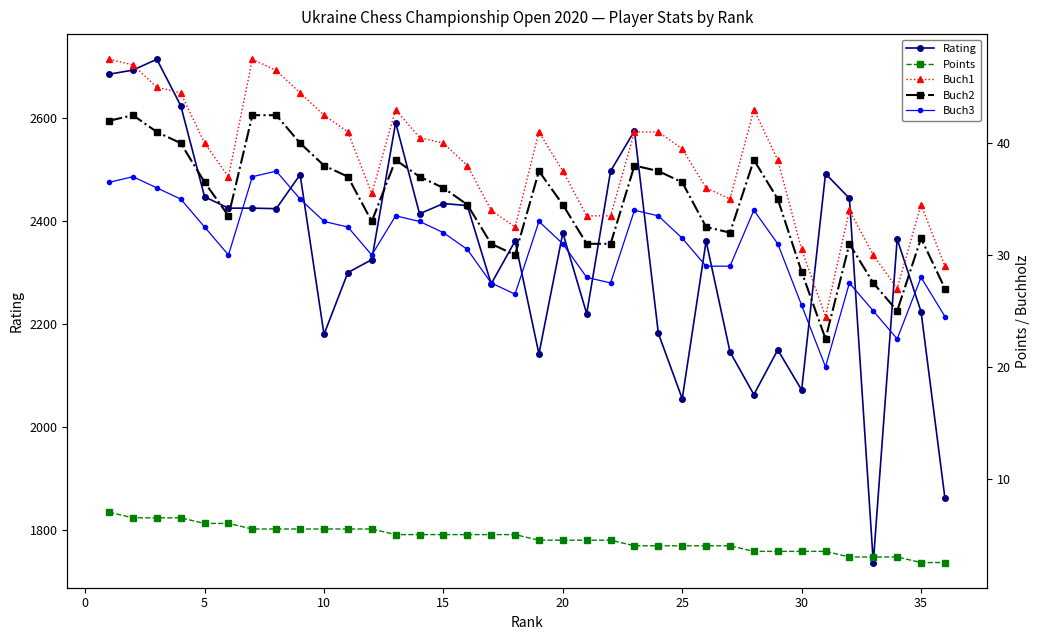

True or false: Rating has more than 0 points higher than both neighbors.

True